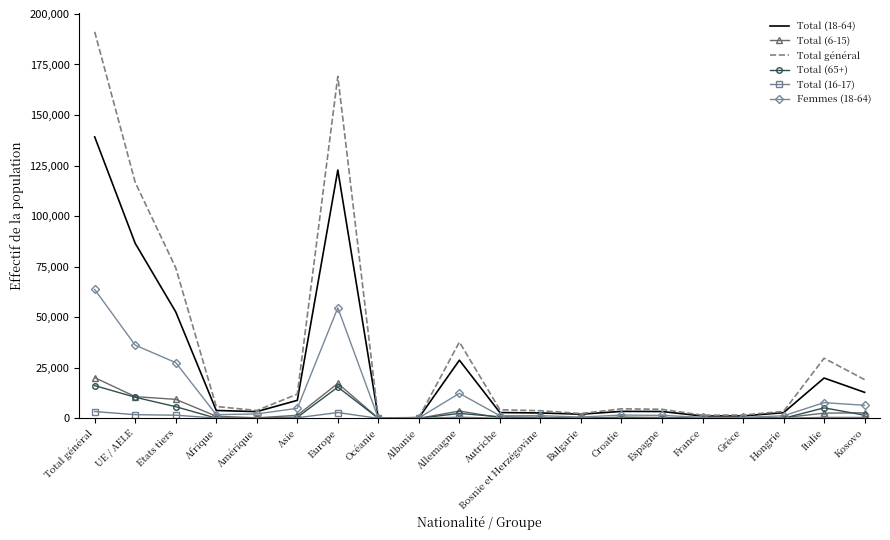

What are all the series names shown in the legend?

Total (18-64), Total (6-15), Total général, Total (65+), Total (16-17), Femmes (18-64)